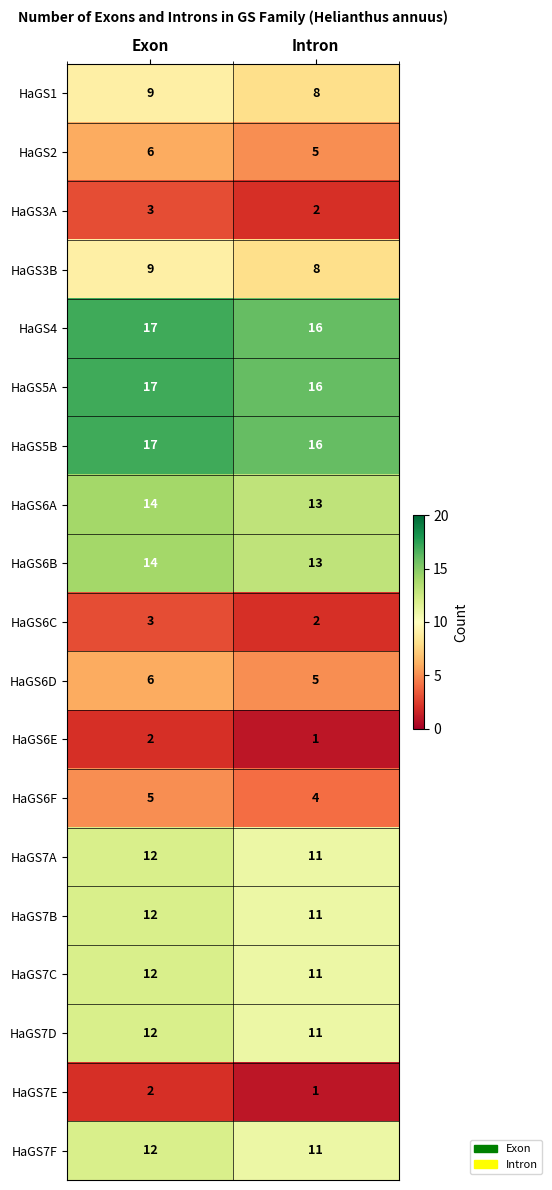

The value of HaGS7F at Intron is 11. True or false?

True